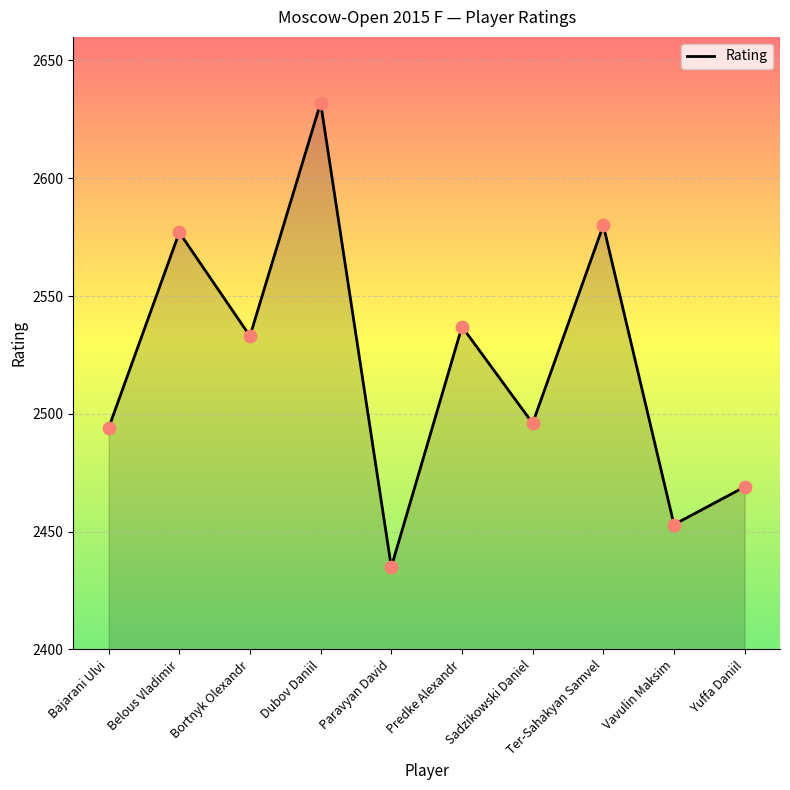

Between Bajarani Ulvi and Belous Vladimir, which is larger?

Belous Vladimir